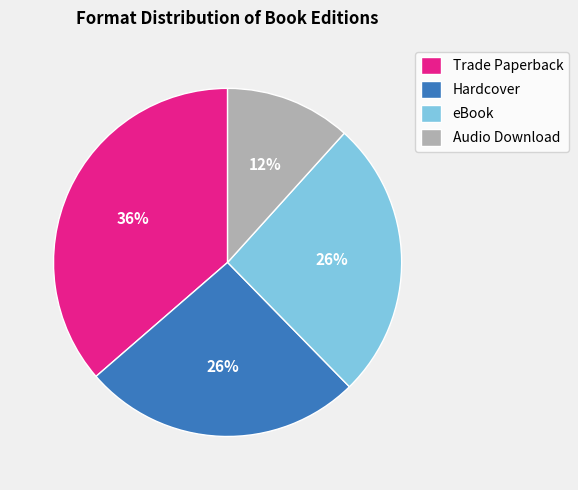

How many segments does this pie chart have?

4